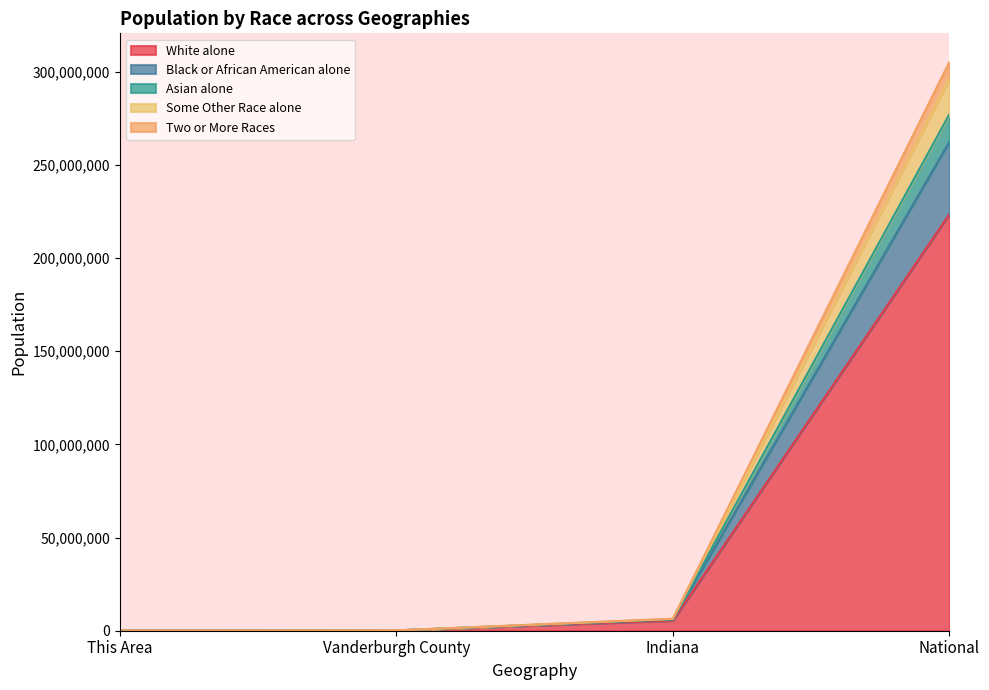

What is the total value across all series at National?

305273277